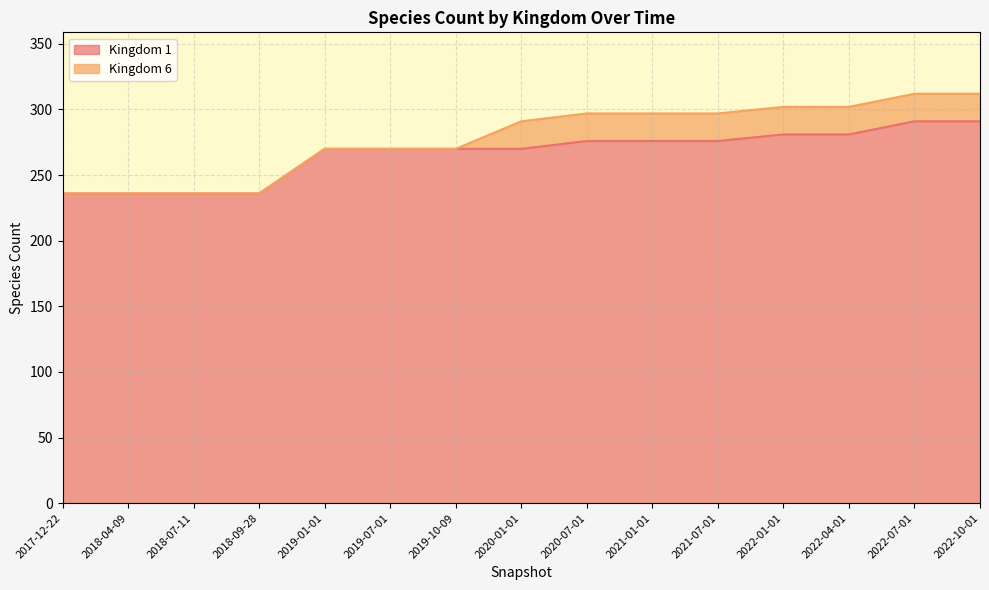

What is the maximum value shown in the chart?

291